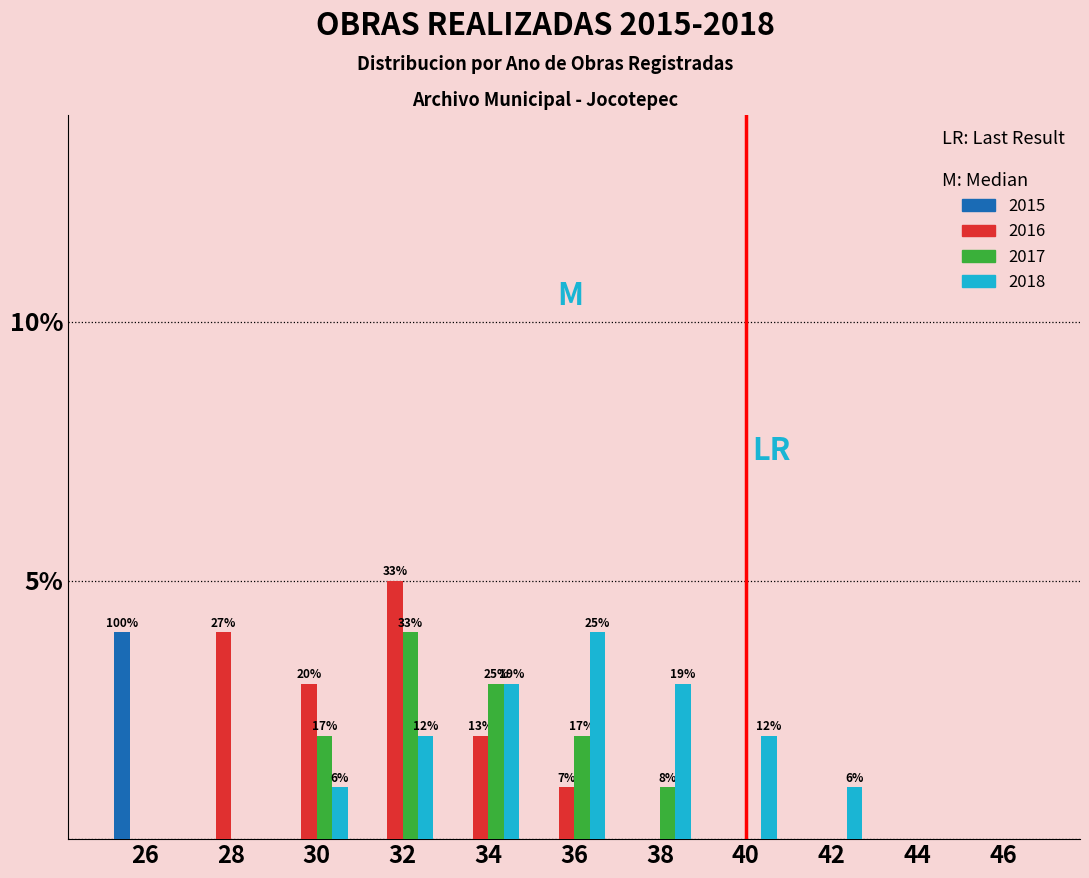

Which series changed the most between 34 and 42?

2017